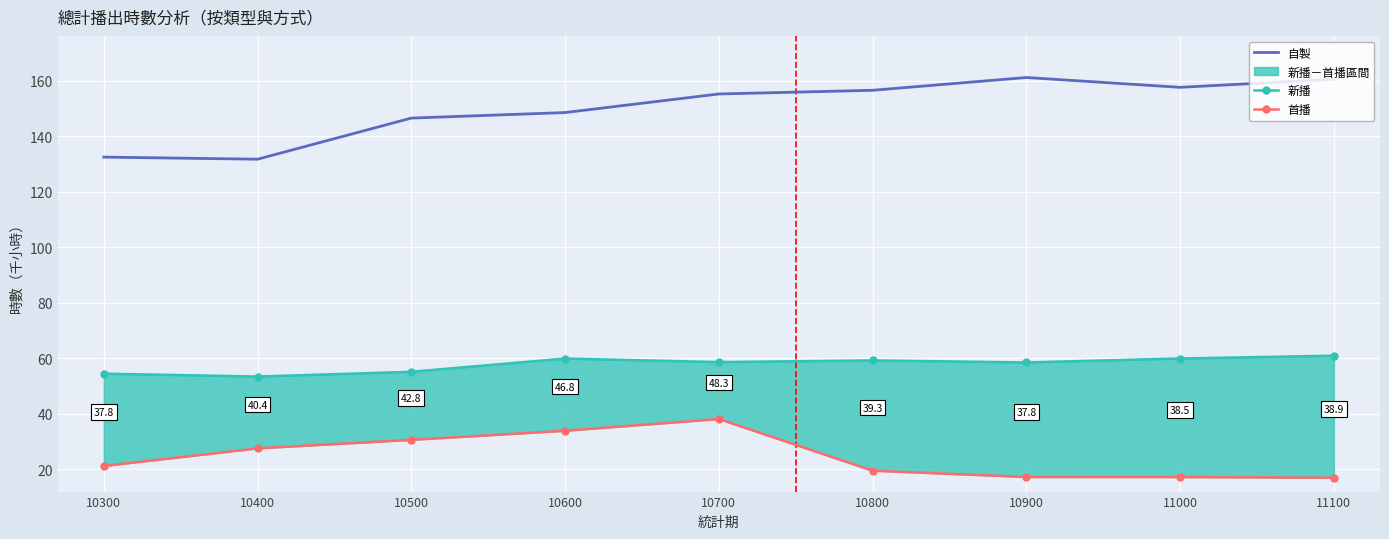

Reading right to left, list all the values displayed in this chart.

自製: 11100=160.5	11000=157.6	10900=161.1	10800=156.5	10700=155.2	10600=148.5	10500=146.5	10400=131.7	10300=132.5
新播: 11100=60.9	11000=59.9	10900=58.4	10800=59.2	10700=58.6	10600=59.8	10500=55.1	10400=53.4	10300=54.4
首播: 11100=16.9	11000=17.1	10900=17.1	10800=19.4	10700=38.0	10600=33.8	10500=30.5	10400=27.5	10300=21.1